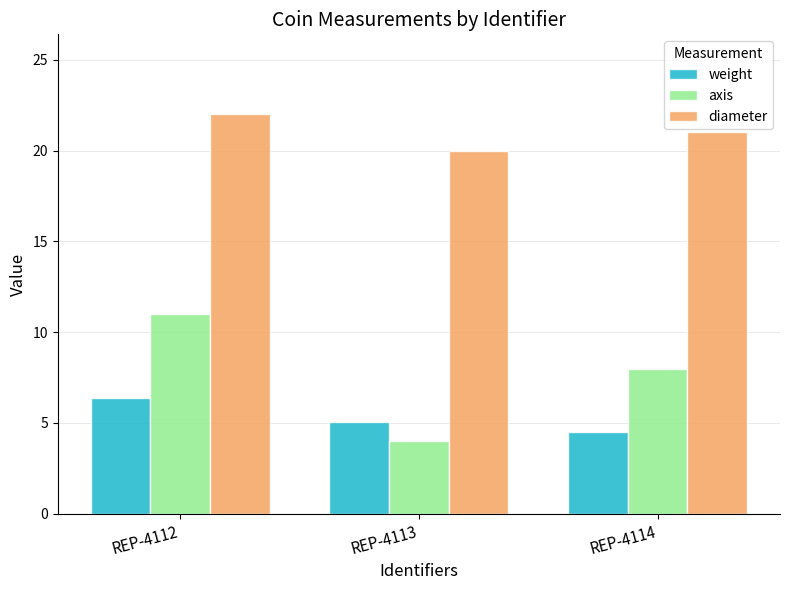

What is the value of the weight bar at the 1st from the left?

6.4